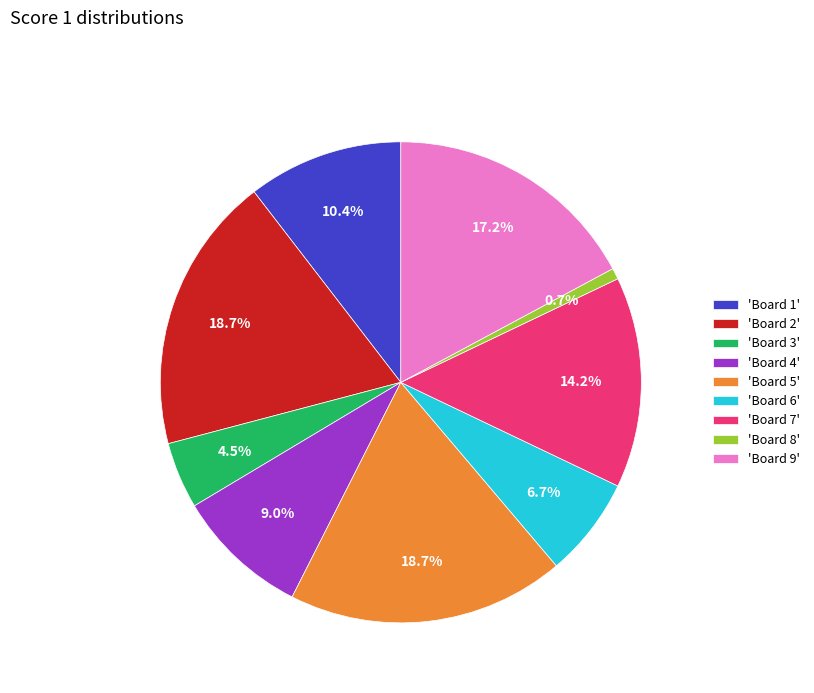

Is there a majority slice in this chart?

No